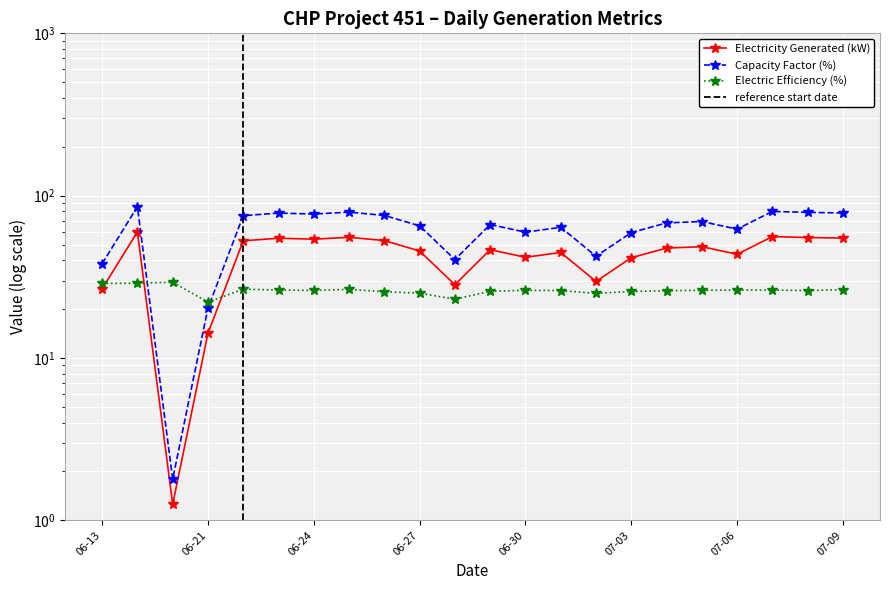

What are all the series names shown in the legend?

Electricity Generated, Capacity Factor, Electric Efficiency